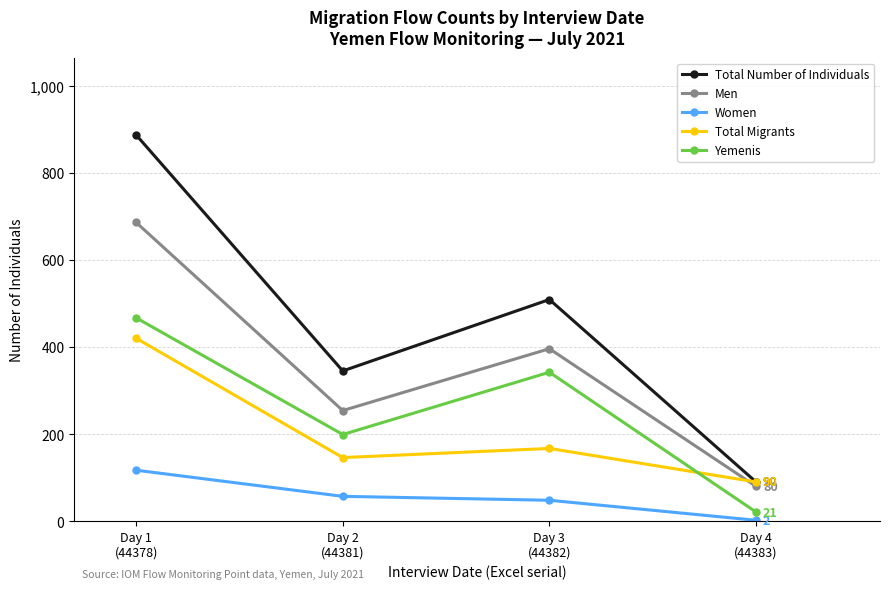

What are all the series names shown in the legend?

Total Number of Individuals, Men, Women, Total Migrants, Yemenis